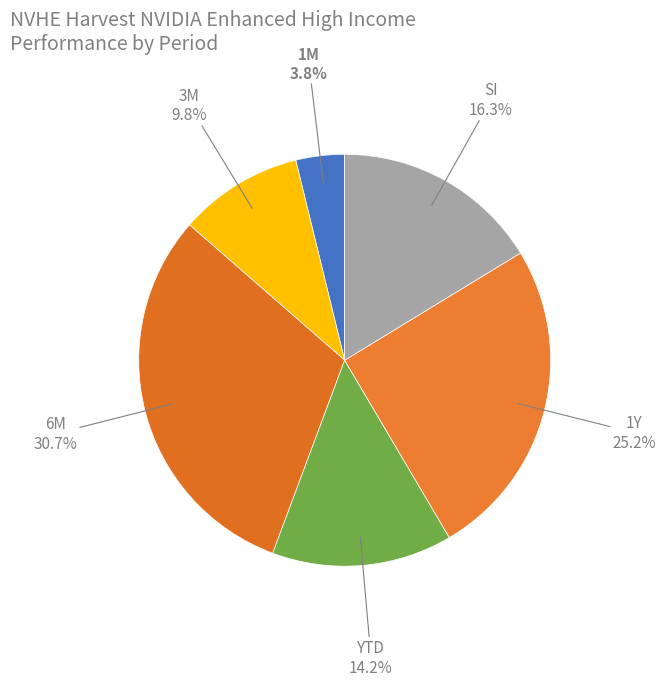

What is the ratio of the value at 6M to the value at YTD?

2.2